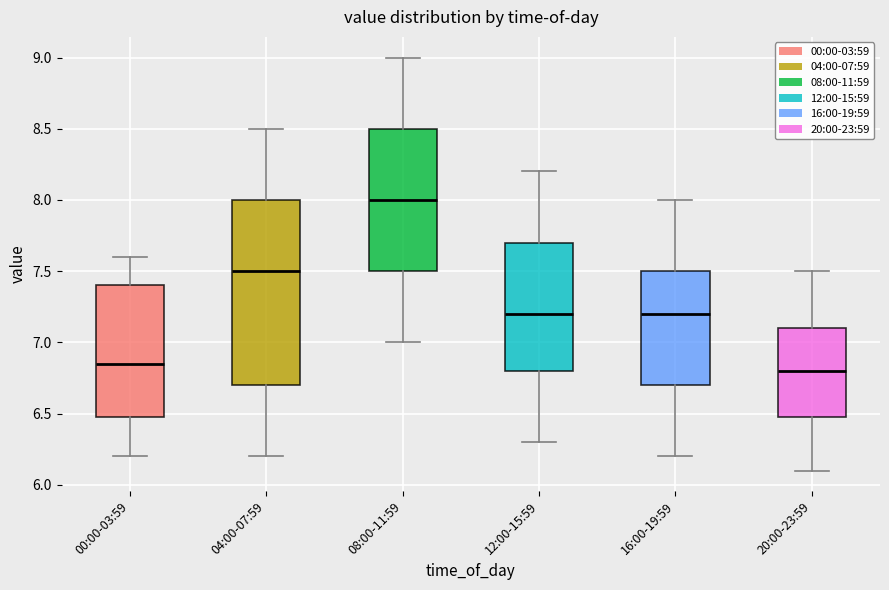

Reading left to right, read every box against the y-axis: the position of its median line, the range the box covers, and the ends of its whiskers. The values are not printed on the chart, so give them approximately, as read against the axis.

00:00-03:59: median 6.85, box 6.50 to 7.40, whiskers 6.20 to 7.60
04:00-07:59: median 7.50, box 6.70 to 8.00, whiskers 6.20 to 8.50
08:00-11:59: median 8.00, box 7.50 to 8.50, whiskers 7.00 to 9.00
12:00-15:59: median 7.20, box 6.80 to 7.70, whiskers 6.30 to 8.20
16:00-19:59: median 7.20, box 6.70 to 7.50, whiskers 6.20 to 8.00
20:00-23:59: median 6.80, box 6.50 to 7.10, whiskers 6.10 to 7.50